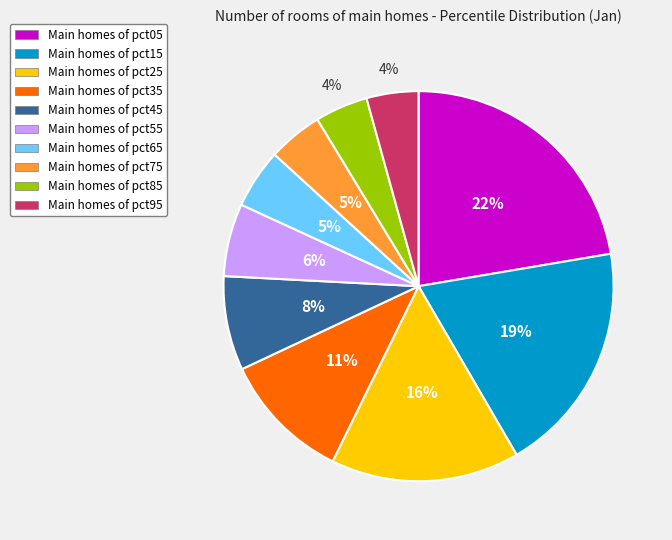

What is the largest slice in the pie chart?

Main homes of pct05